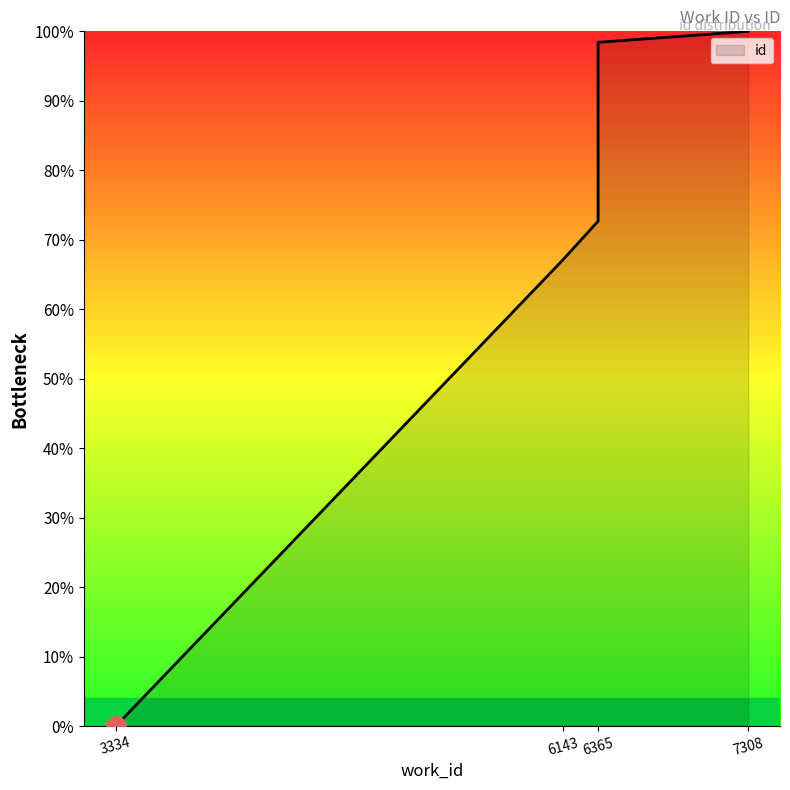

What is the difference between the values at 7308 and 6365?

27.3